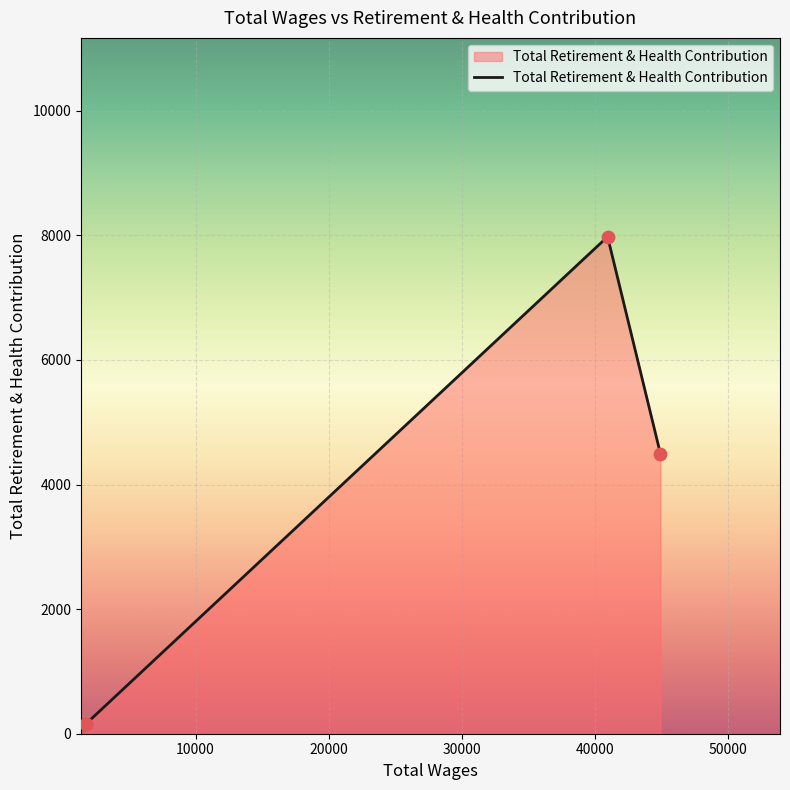

What is the sum of all values?

12785